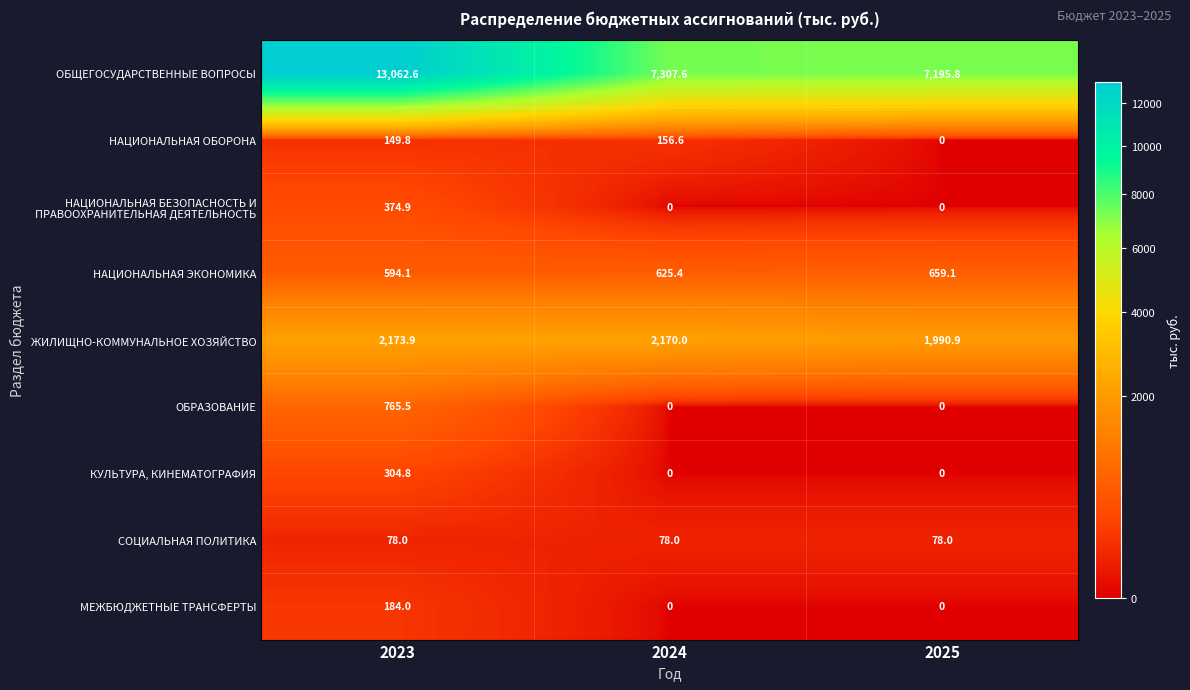

What is the sum of all НАЦИОНАЛЬНАЯ ОБОРОНА values?

306.4